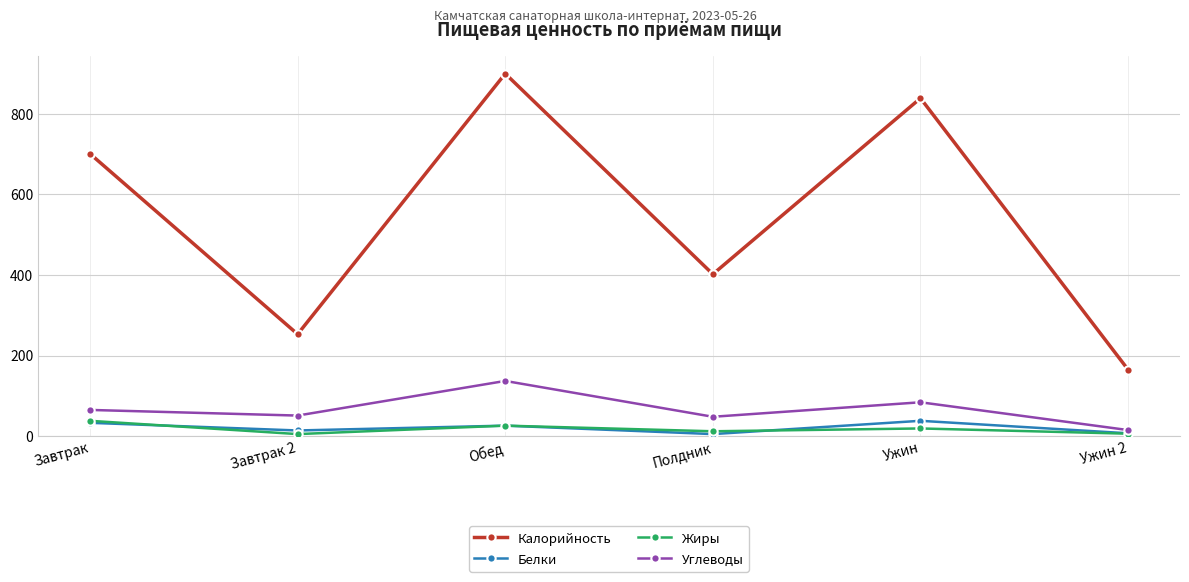

The Углеводы series shows 103 at Завтрак. True or false?

False